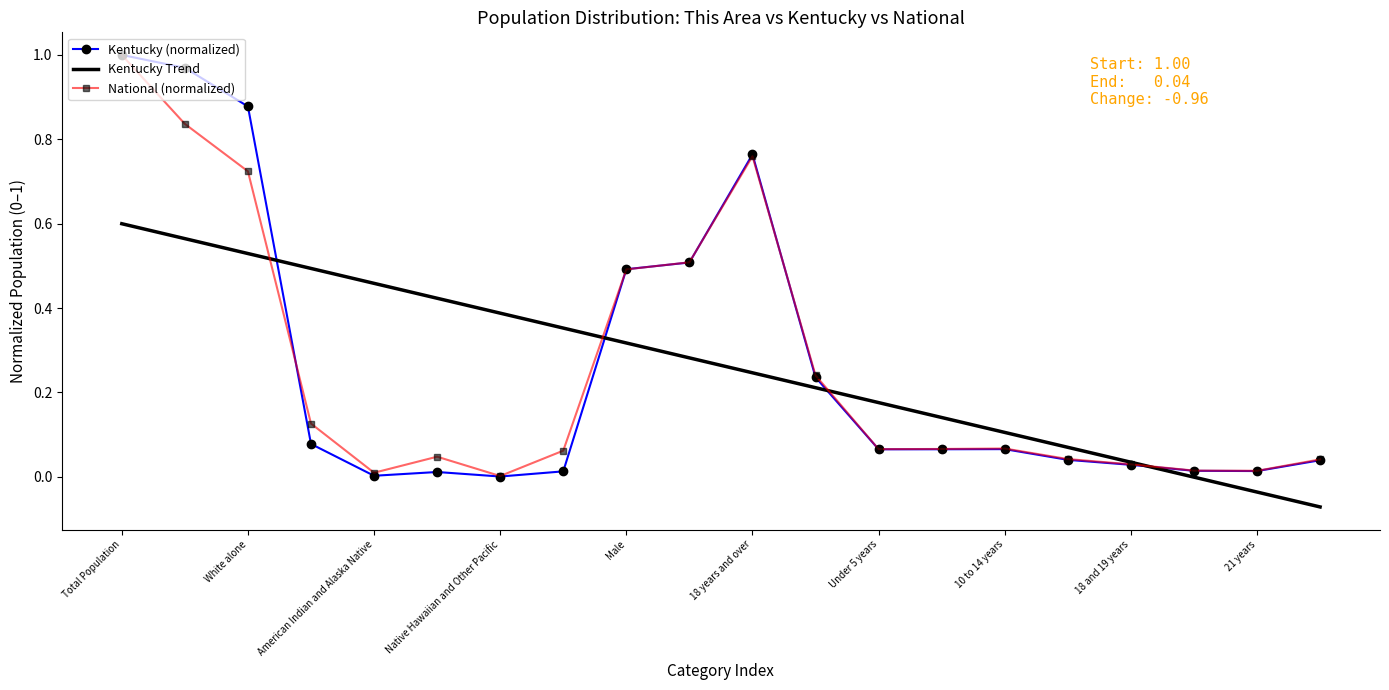

True or false: Kentucky (normalized) and National (normalized) cross at least once.

True